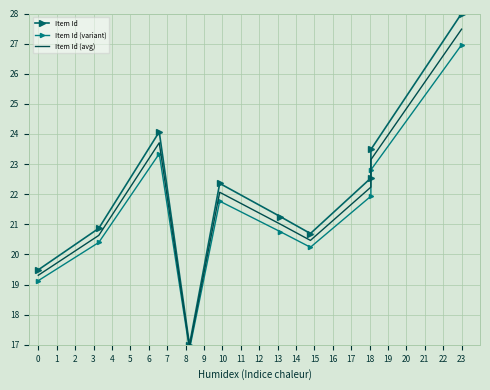

What is the difference between the highest and lowest values at 2?

0.7